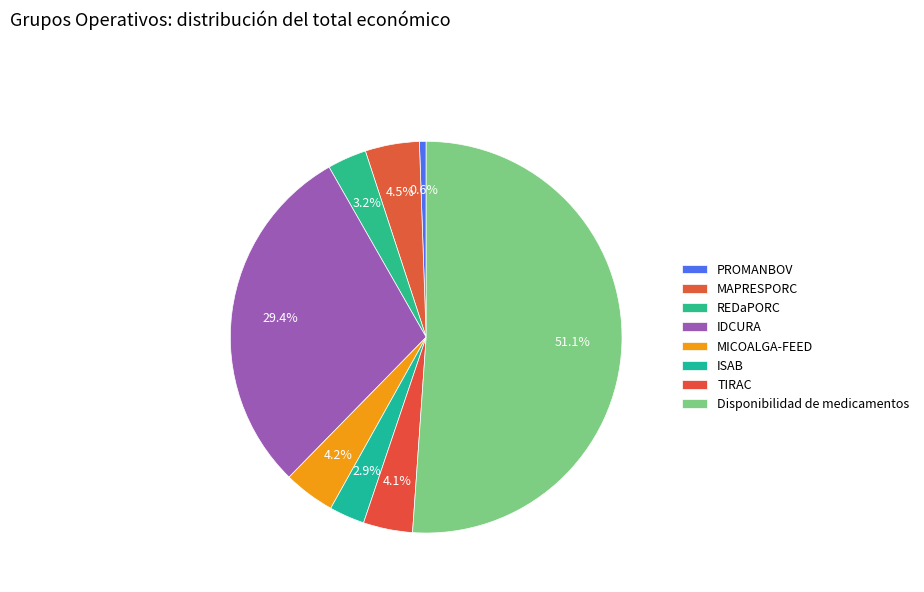

Count the number of slices in the pie.

8